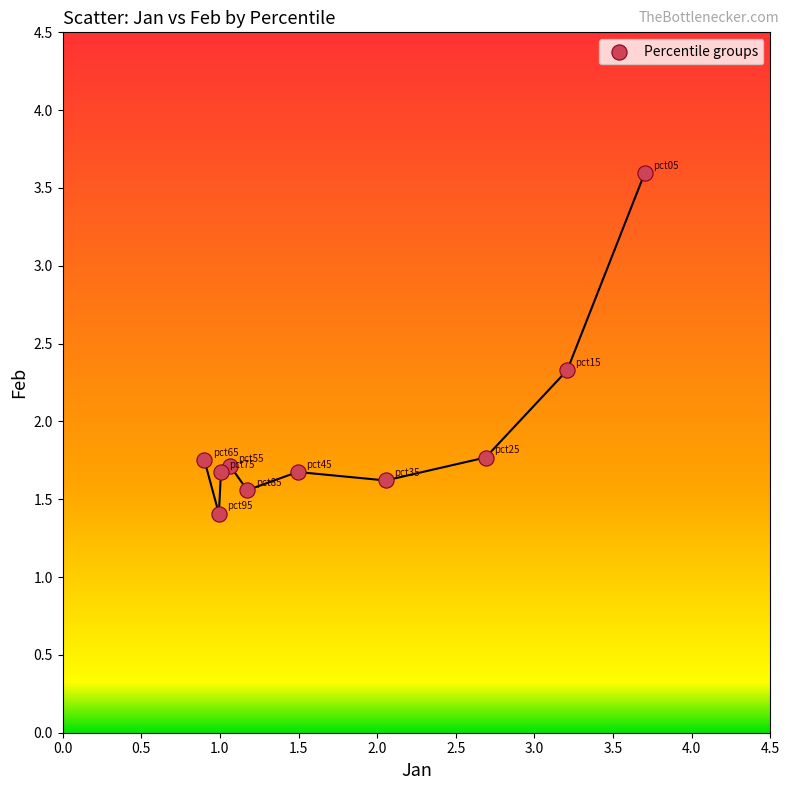

What is the average Y value?

1.9